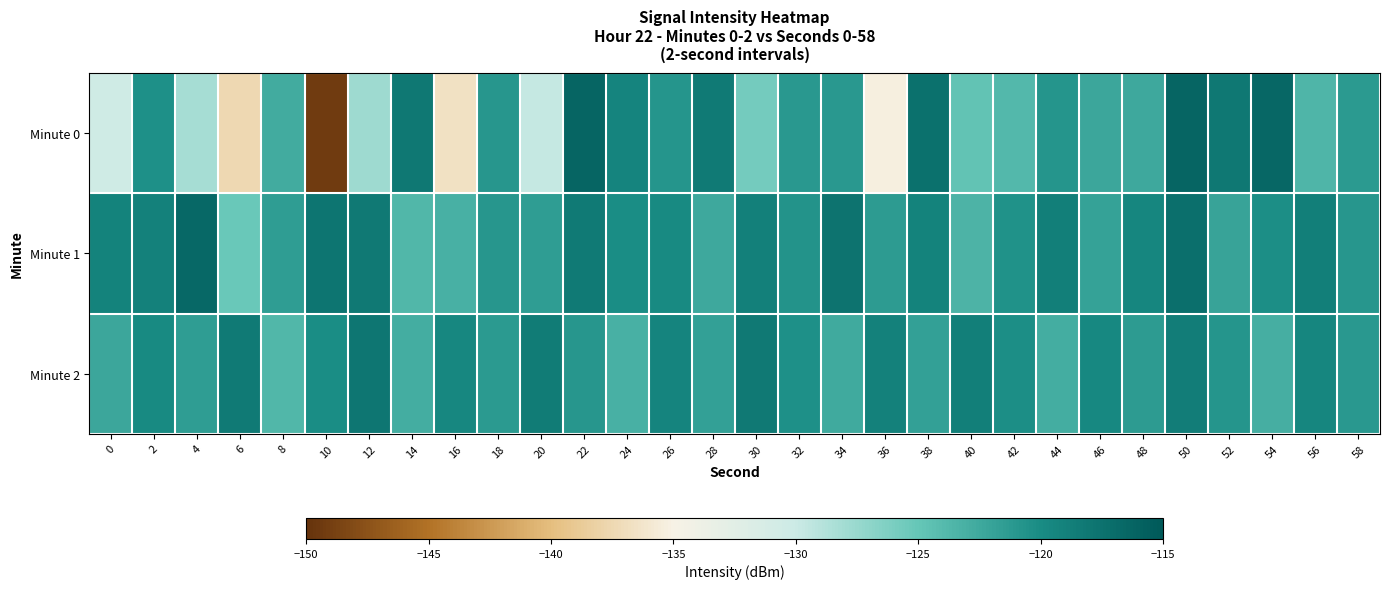

What is the difference between the highest and lowest values at 54?

6.6